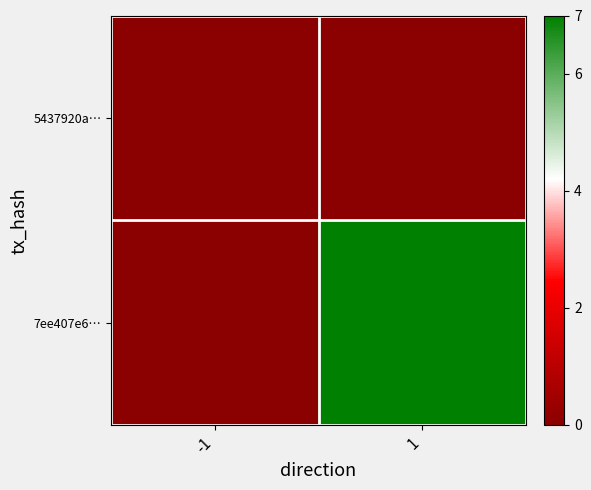

Reading right to left, transcribe all the data shown in this chart.

5437920a…: 1=0	-1=0
7ee407e6…: 1=7	-1=0